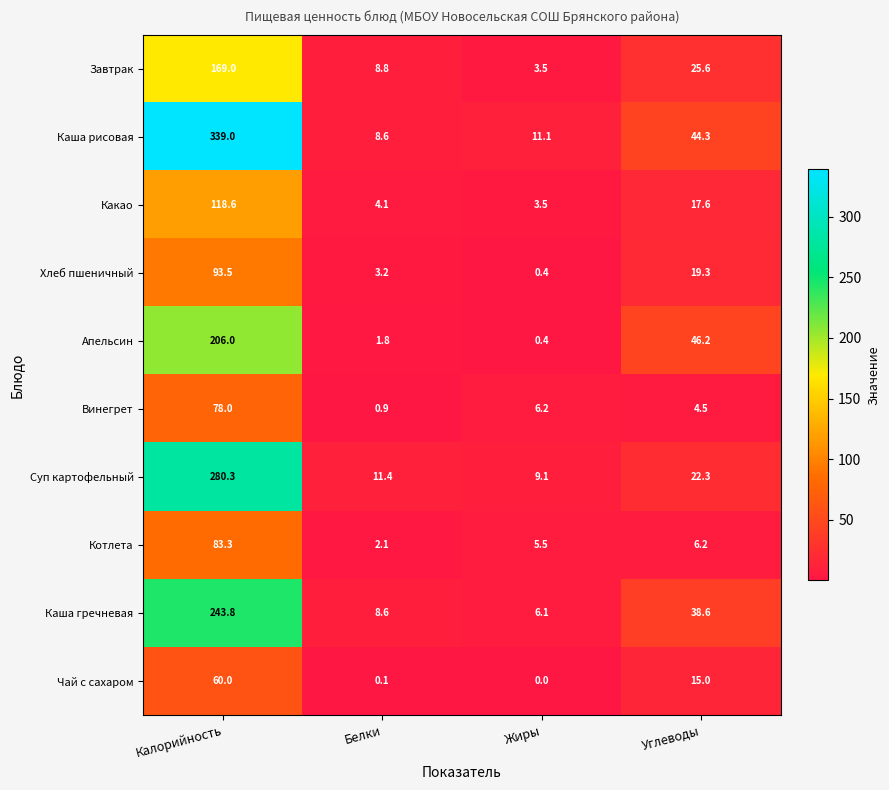

Where is Каша рисовая nearest to the value 173?

Углеводы